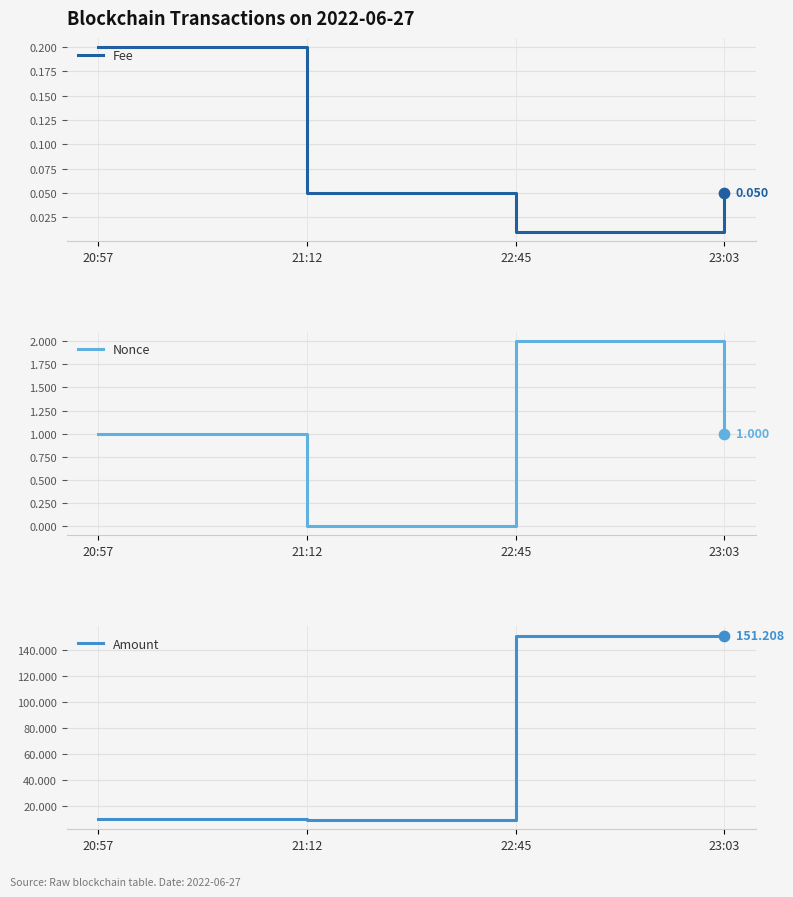

Which series has the largest total across all categories?

Amount